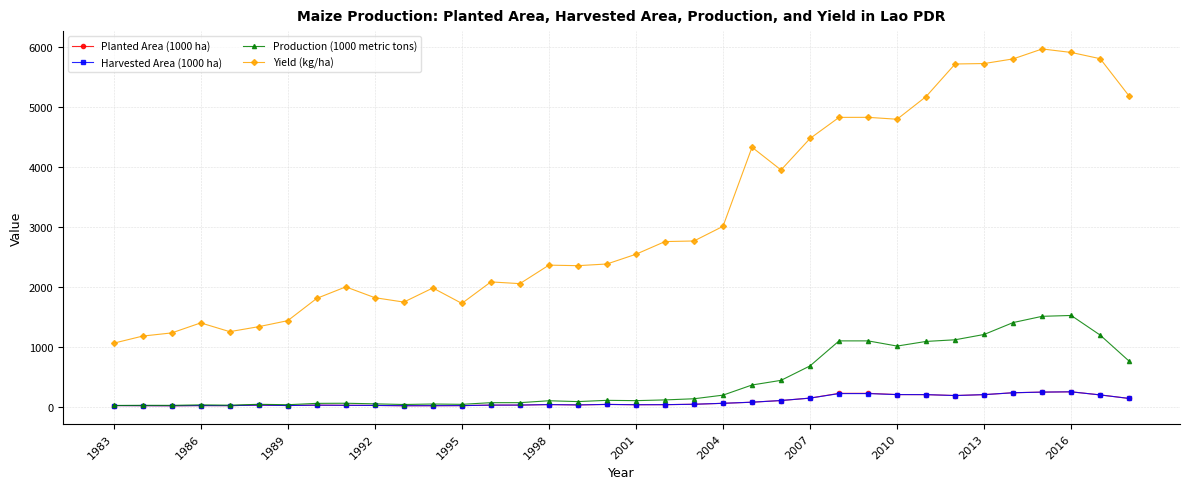

Which series has the largest total across all categories?

Yield (kg/ha)